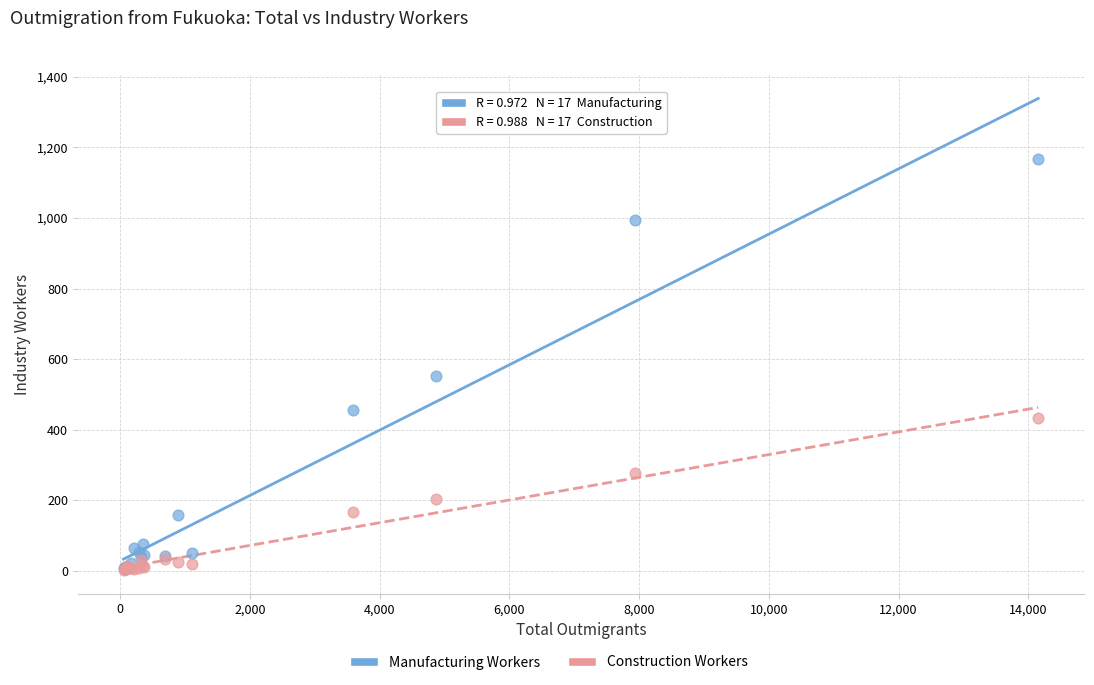

In the Manufacturing Workers series, what Y value is closest to 586?

551